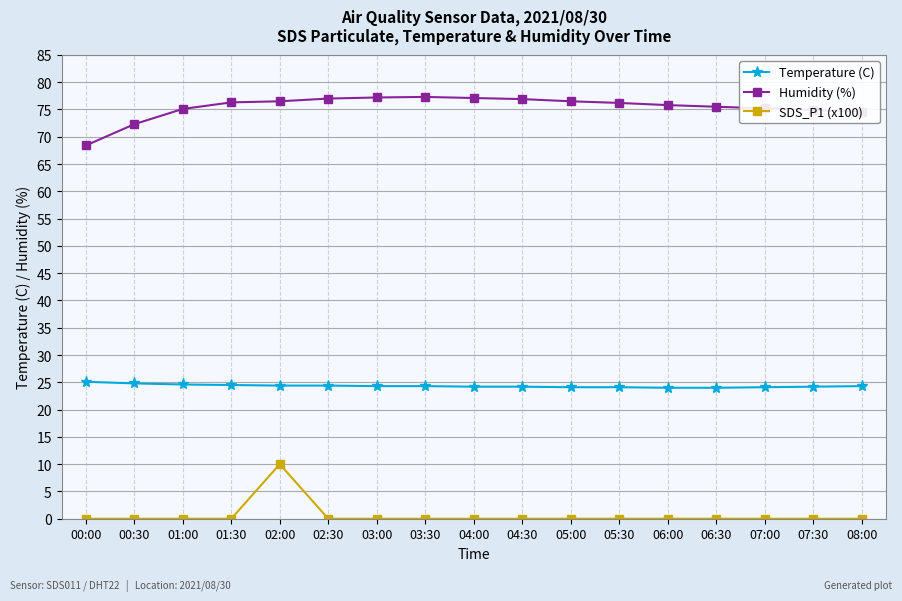

What is the maximum value for Temperature (C)?

25.1